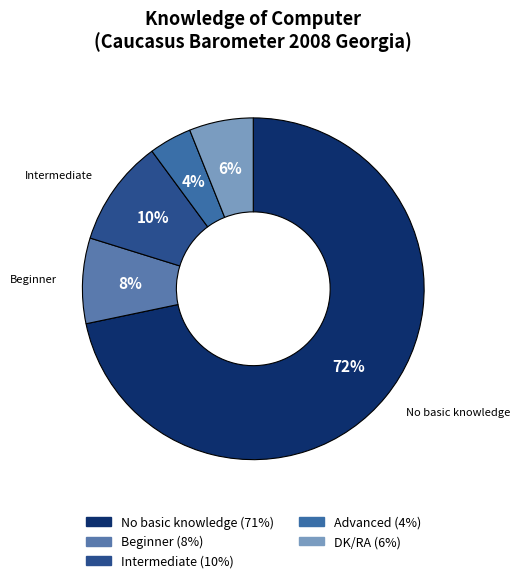

Is it true that Intermediate is 1% of the pie?

False